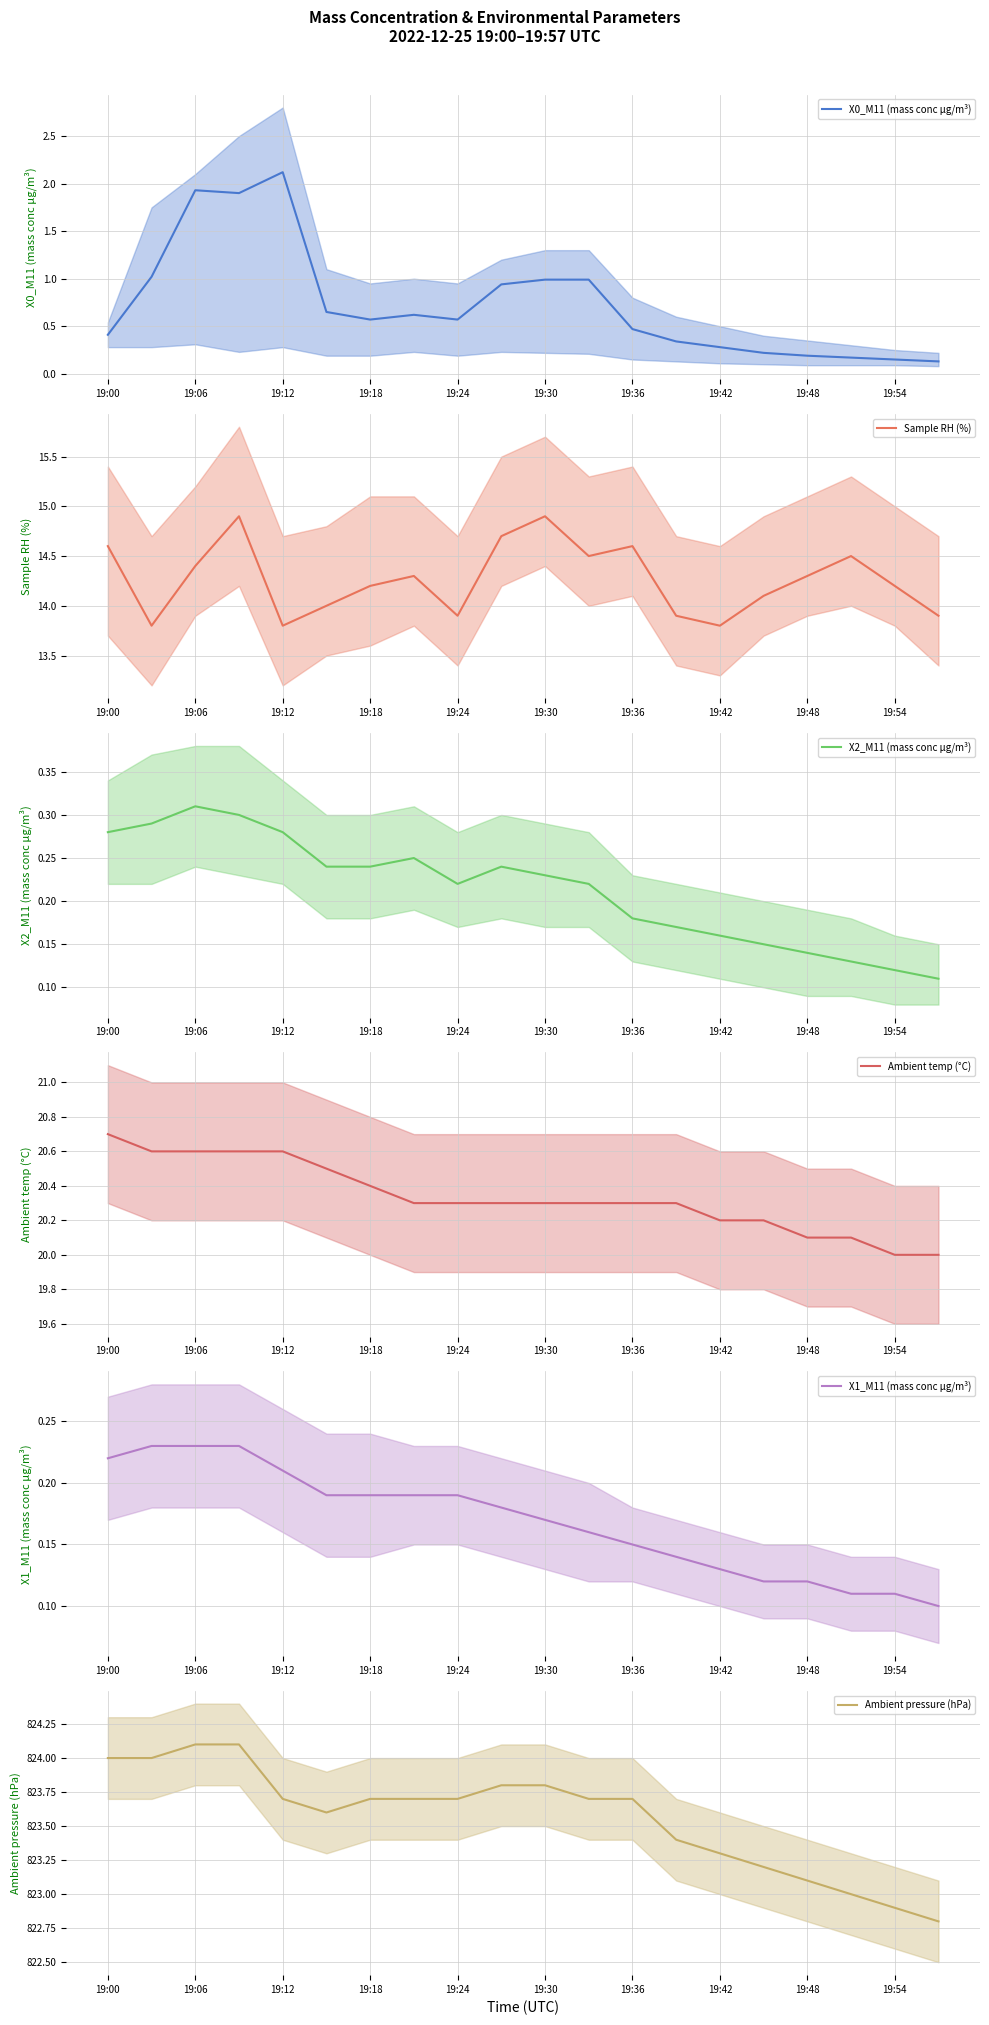

List the series in order of their peak value, highest first.

Ambient pressure (hPa), Ambient temp (°C), Sample RH (%), X0_M11 (mass conc μg/m³), X2_M11 (mass conc μg/m³), X1_M11 (mass conc μg/m³)